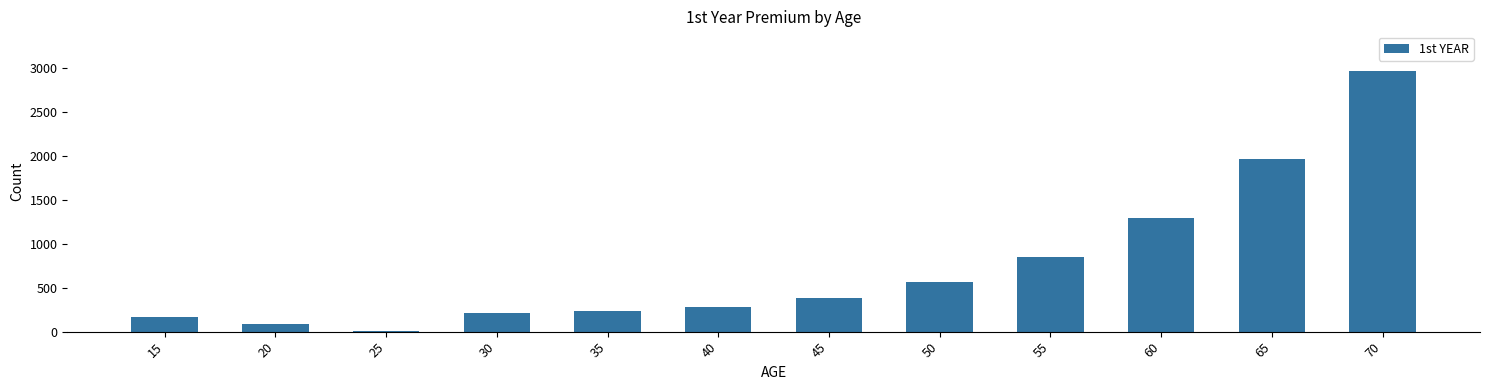

Approximately how many times larger is the value at 15 compared to 60?

0.1